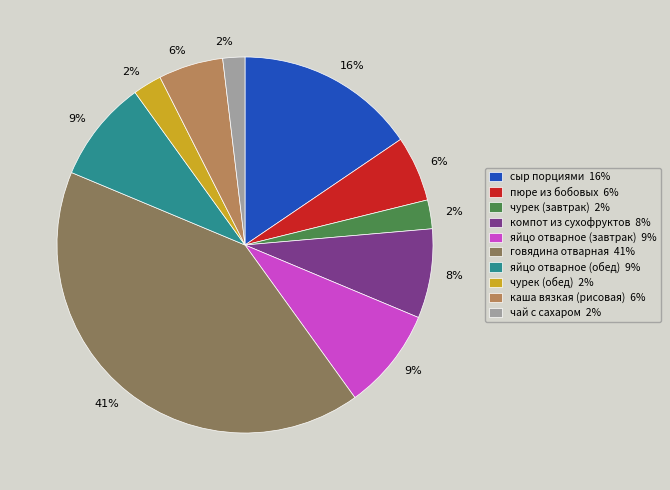

Does каша вязкая (рисовая) account for over 50% of the chart?

No